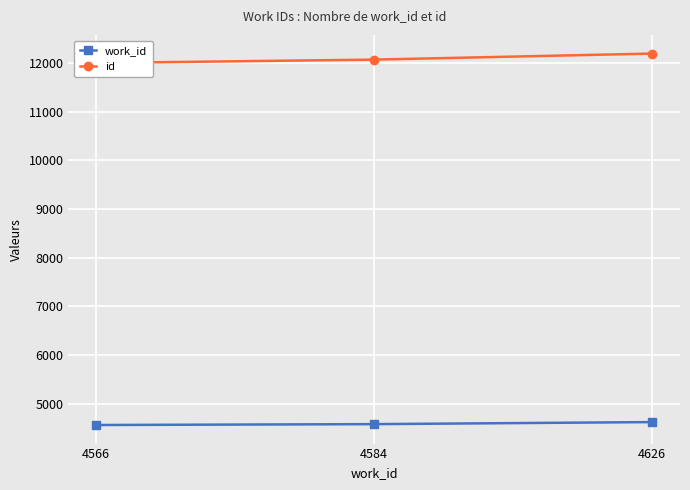

Count the number of data series in this chart.

2